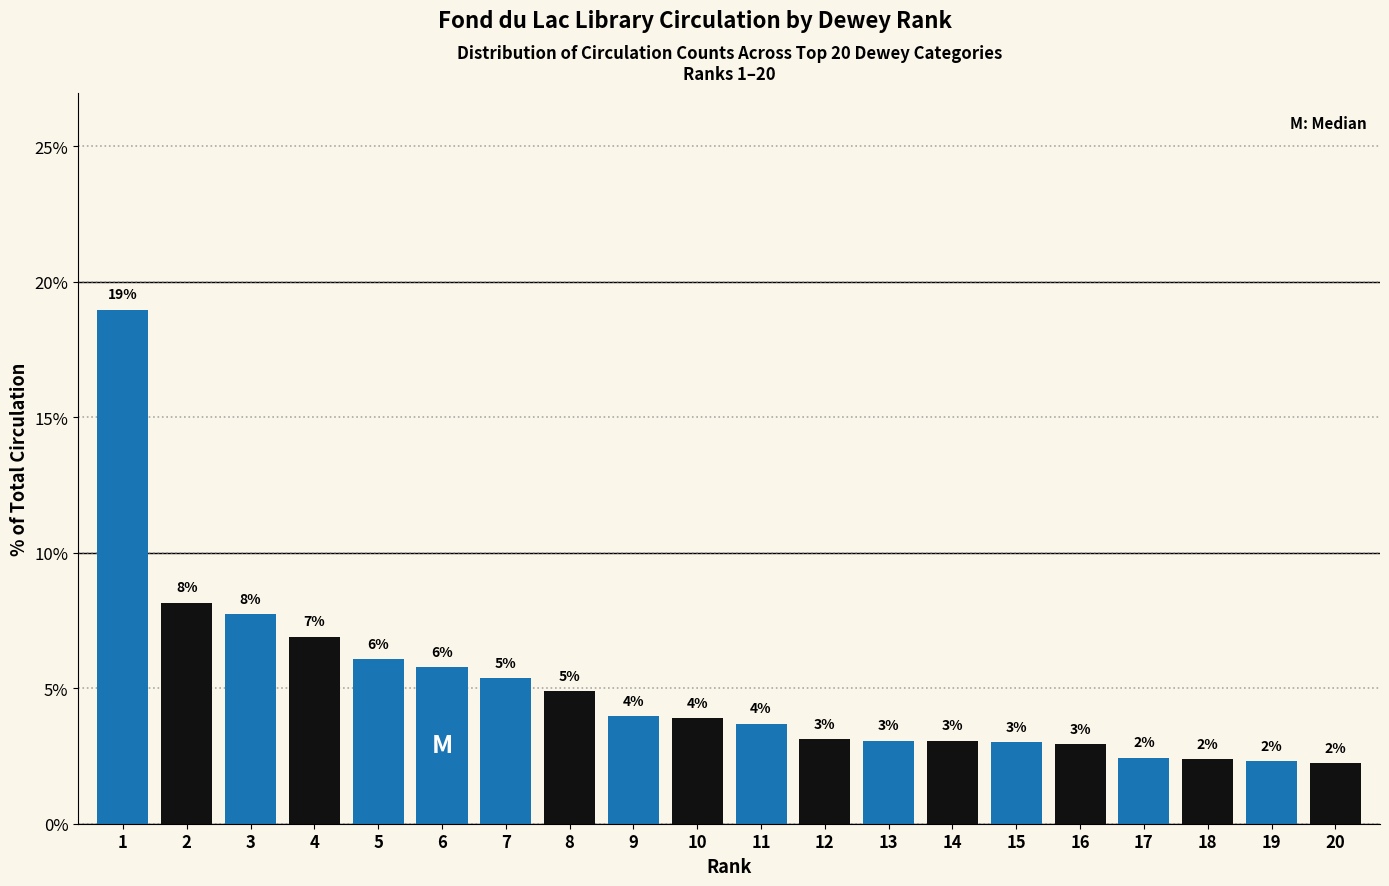

How many bars are there in total?

20